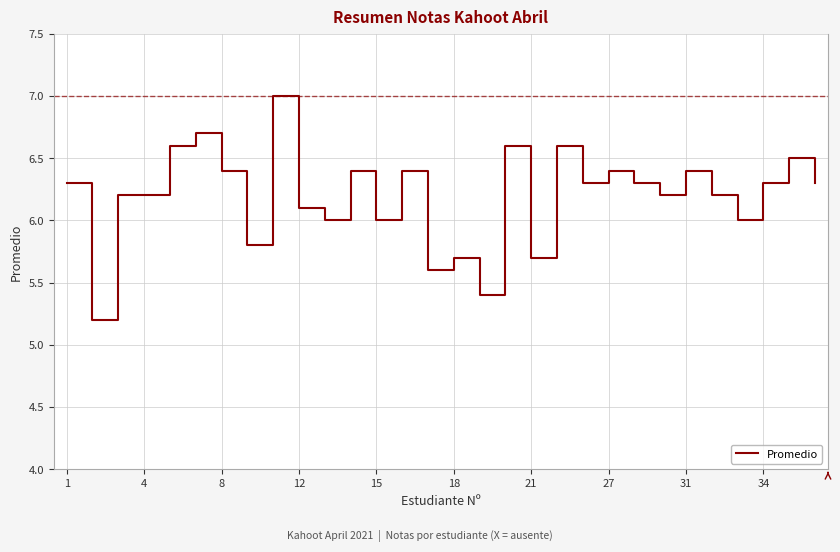

How many distinct data groups are displayed?

1